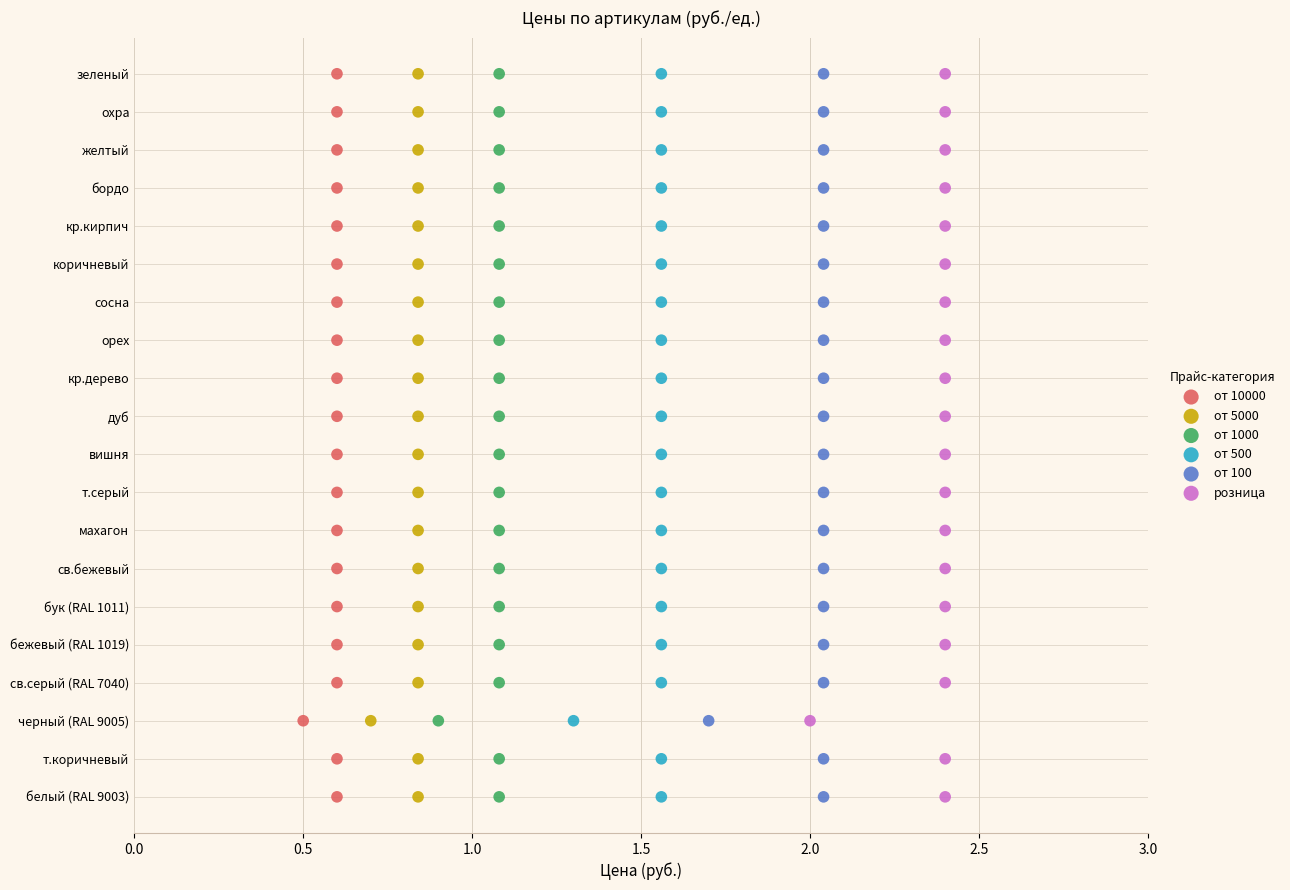

What are all the series names shown in the legend?

от 10000, от 5000, от 1000, от 500, от 100, розница